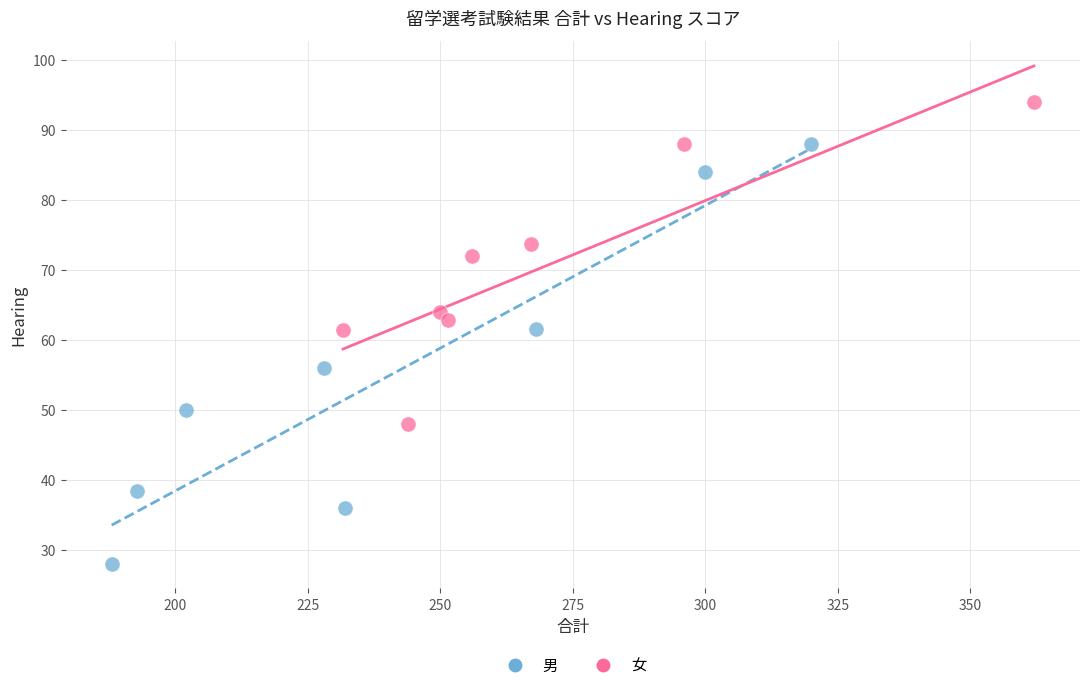

Which series contains the lowest Y value?

男